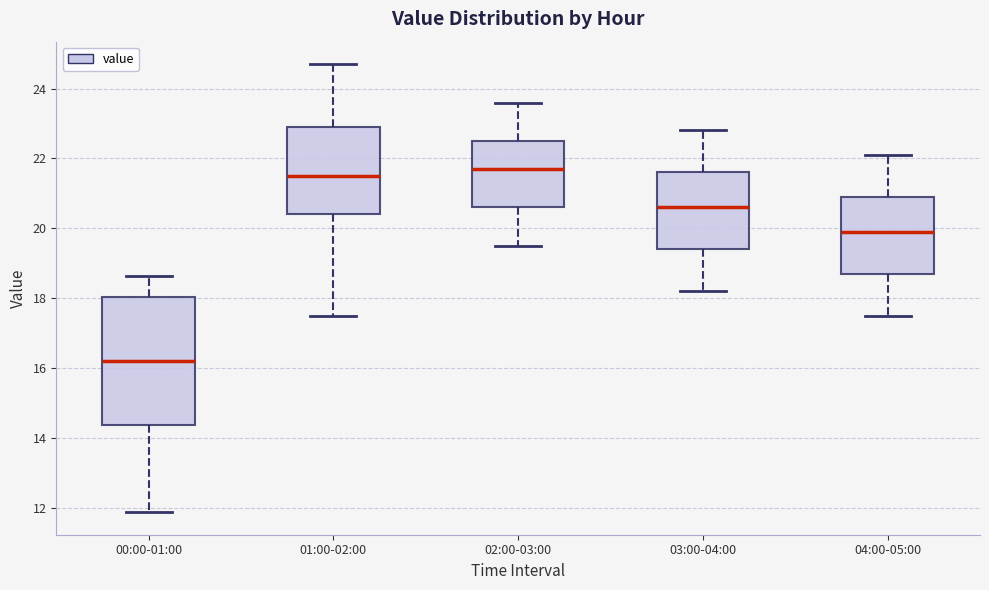

Reading left to right, transcribe this box plot: for each box, give where its median line is, the range the box spans, and where its two whiskers end, as read against the y-axis. The values are not printed on the chart, so give them approximately, as read against the axis.

00:00-01:00: median 16.2, box 14.4 to 18.0, whiskers 11.8 to 18.6
01:00-02:00: median 21.6, box 20.4 to 23.0, whiskers 17.6 to 24.8
02:00-03:00: median 21.8, box 20.6 to 22.6, whiskers 19.6 to 23.6
03:00-04:00: median 20.6, box 19.4 to 21.6, whiskers 18.2 to 22.8
04:00-05:00: median 20.0, box 18.8 to 21.0, whiskers 17.6 to 22.2